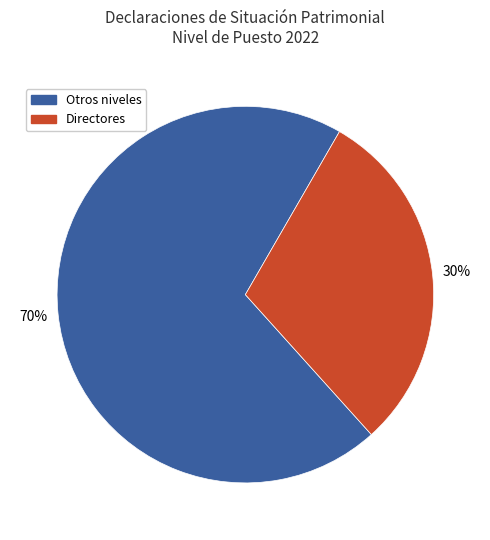

Which slice is the largest?

Otros niveles